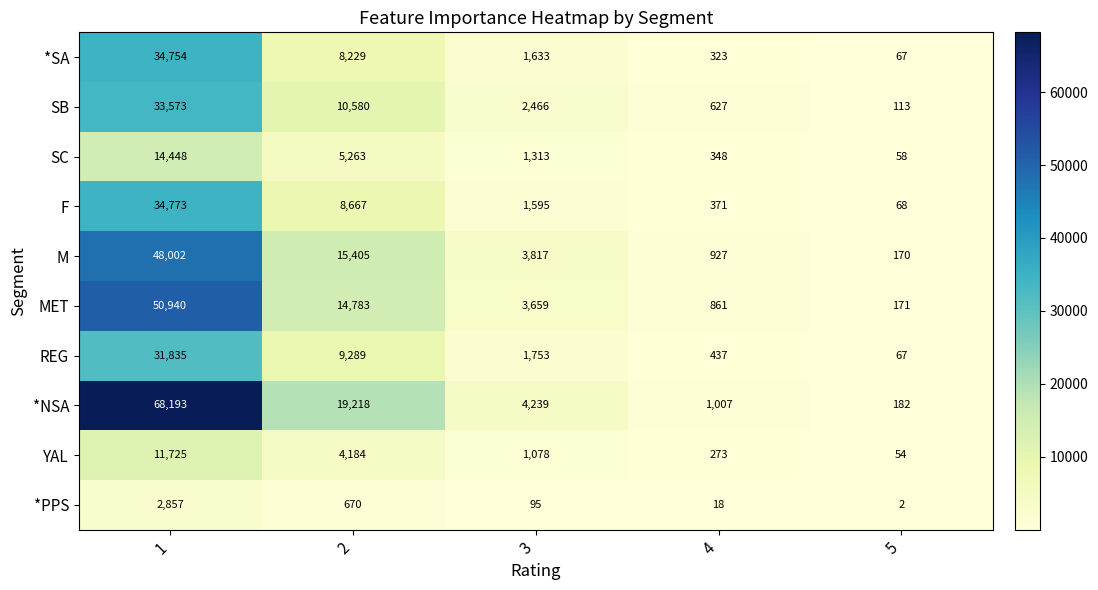

Which series has the largest range (max minus min)?

*NSA